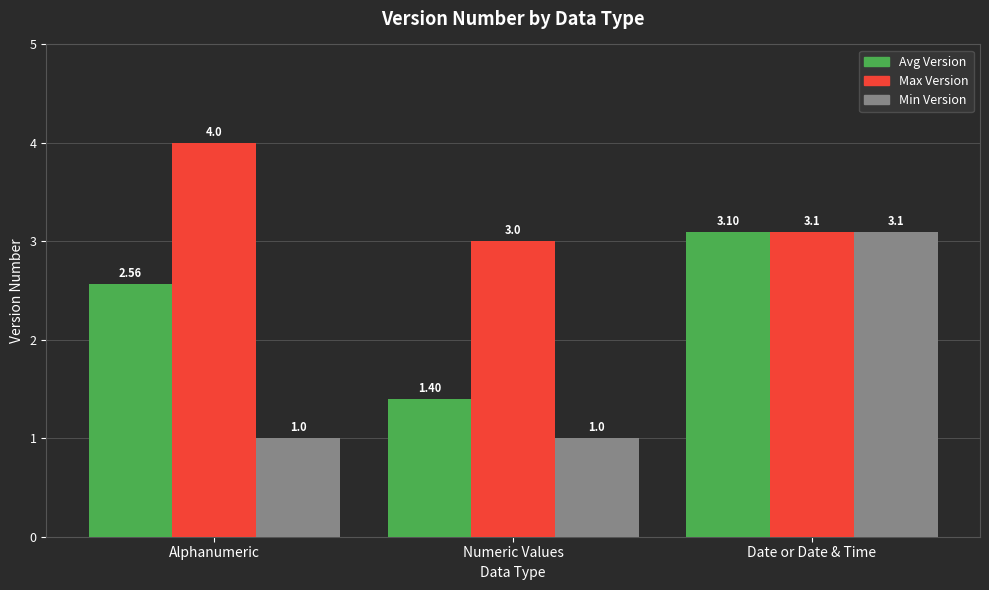

What is the highest value of the Min Version series?

3.1